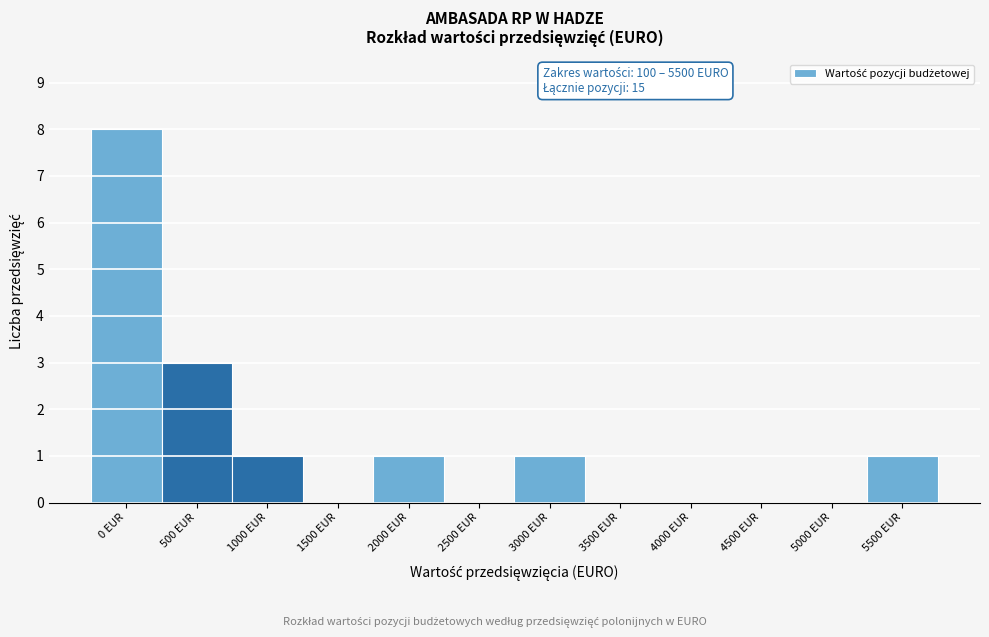

Reading right to left, extract all data points from this chart.

5500 EUR=1	5000 EUR=0	4500 EUR=0	4000 EUR=0	3500 EUR=0	3000 EUR=1	2500 EUR=0	2000 EUR=1	1500 EUR=0	1000 EUR=1	500 EUR=3	0 EUR=8